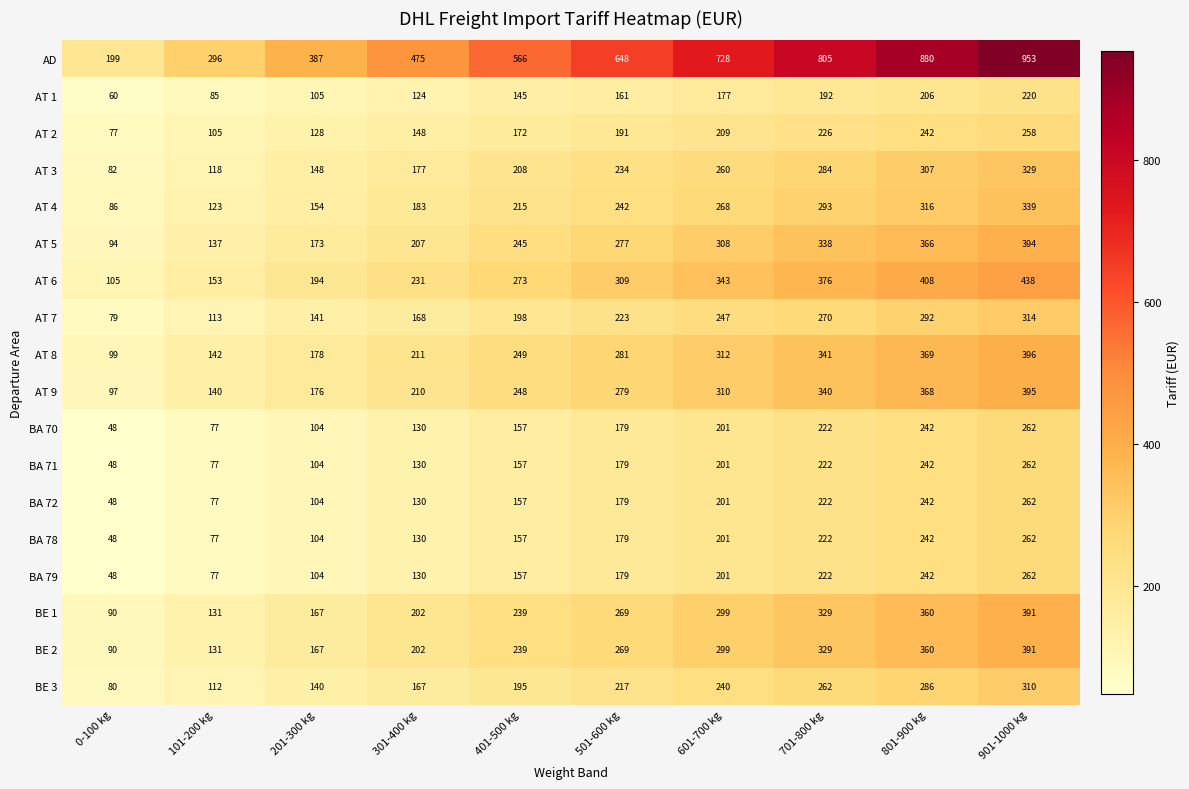

What is the lowest value of the BE 2 series?

90